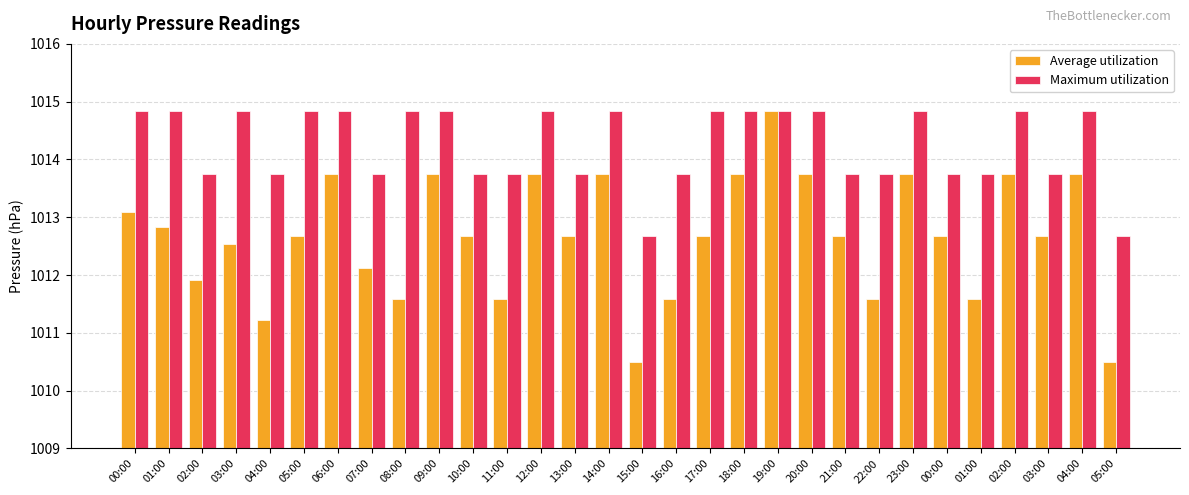

What is the label of the 29th bar from the right?

01:00